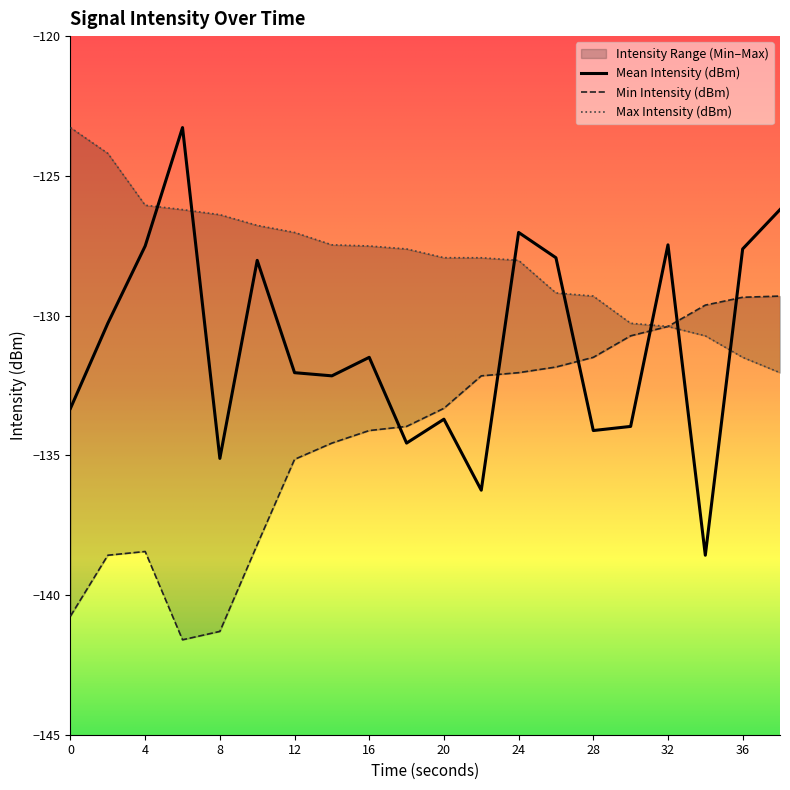

What is the average value of the Mean Intensity (dBm) series?

-131.0